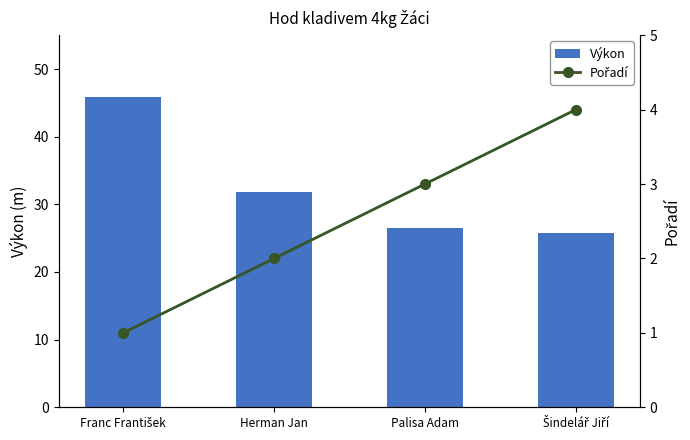

At how many categories does at least one series exceed 20?

4